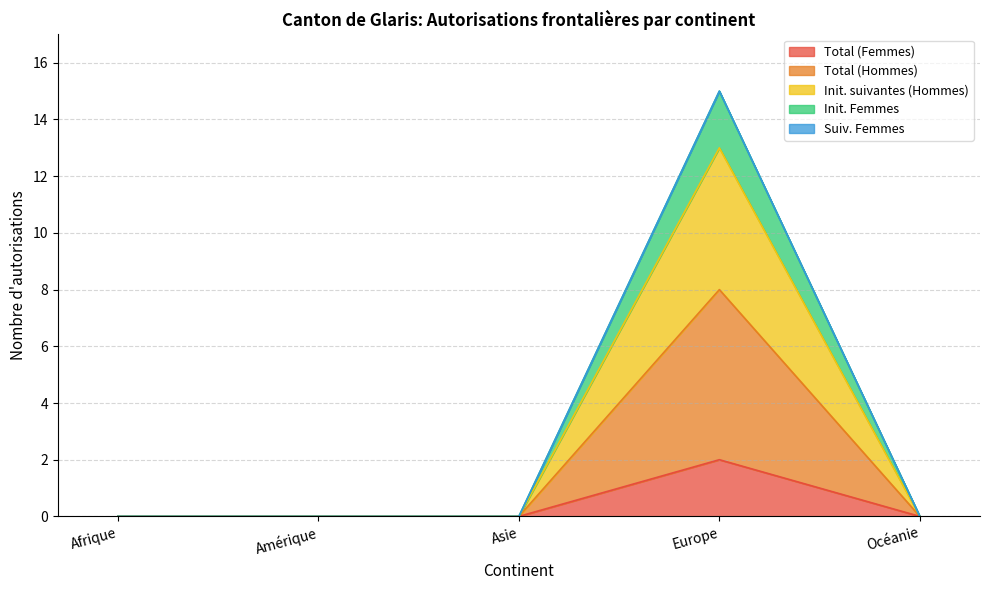

True or false: Init. Femmes and Total (Hommes) cross at least once.

False